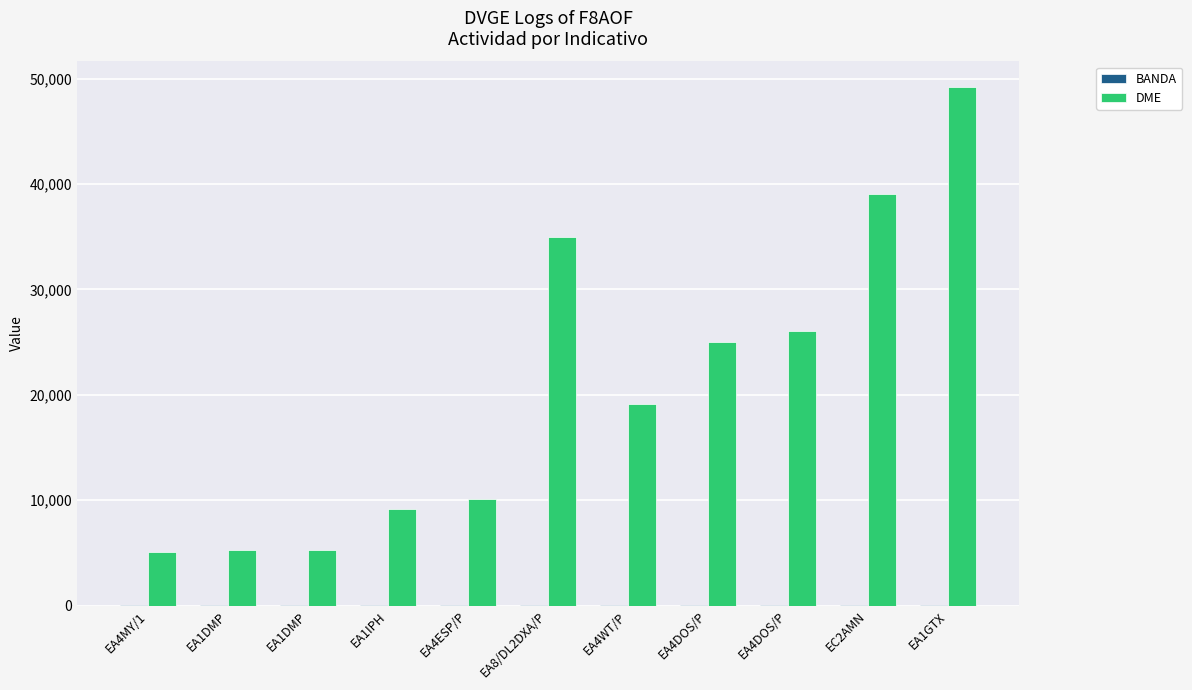

The DME series shows 43700 at EA4DOS/P. True or false?

False